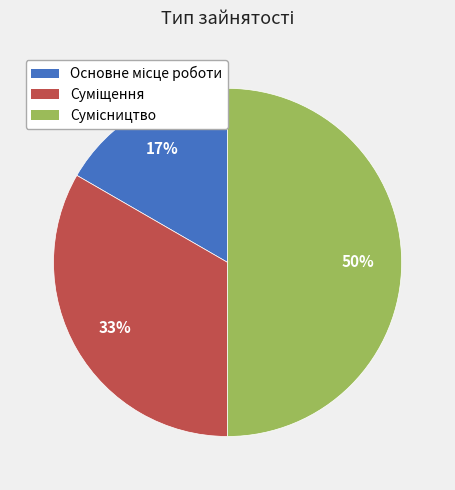

To the nearest percent, what is the average slice percentage?

33%